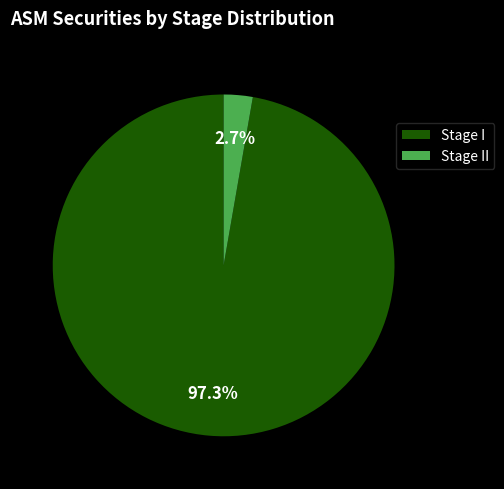

Rank the categories by value from highest to lowest.

Stage I, Stage II